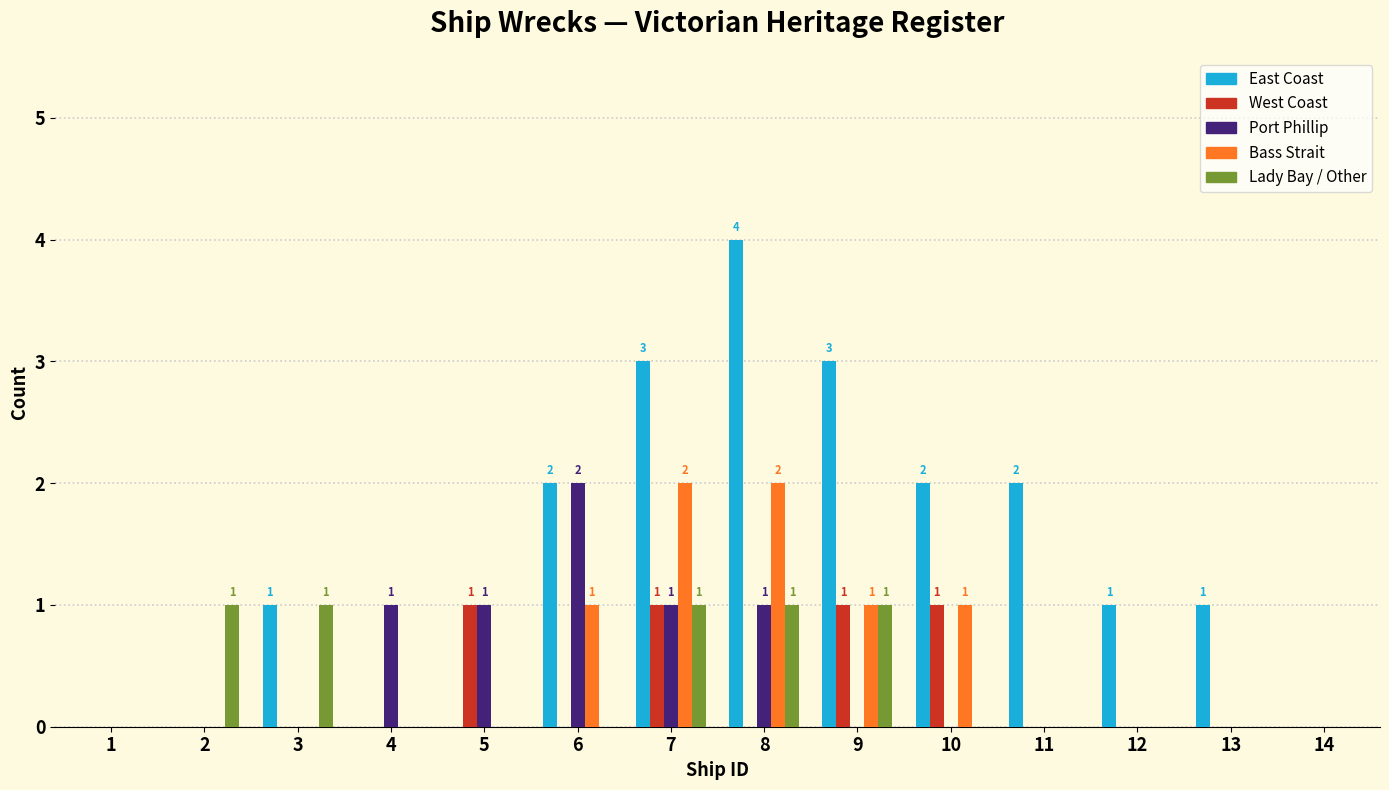

Which series changed the most between 9 and 13?

East Coast